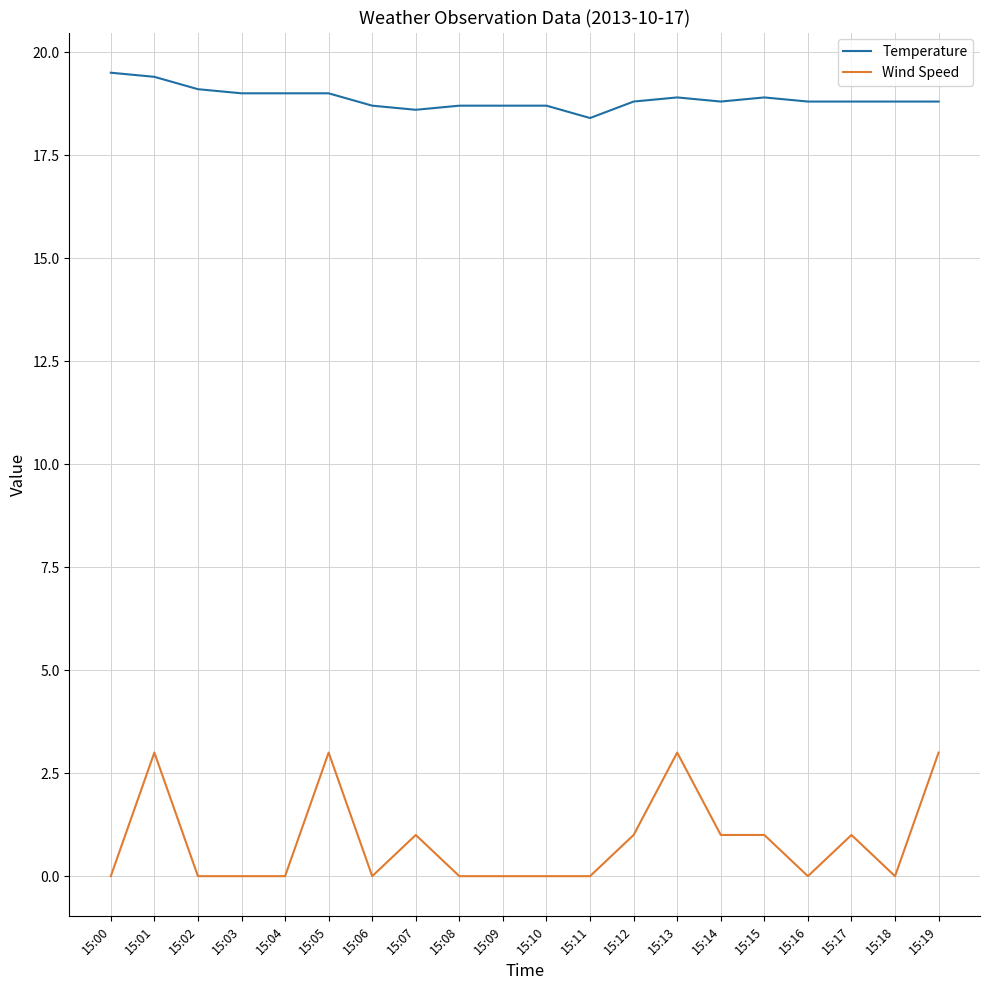

What is the spread (max minus min) of values at 15:07?

17.6